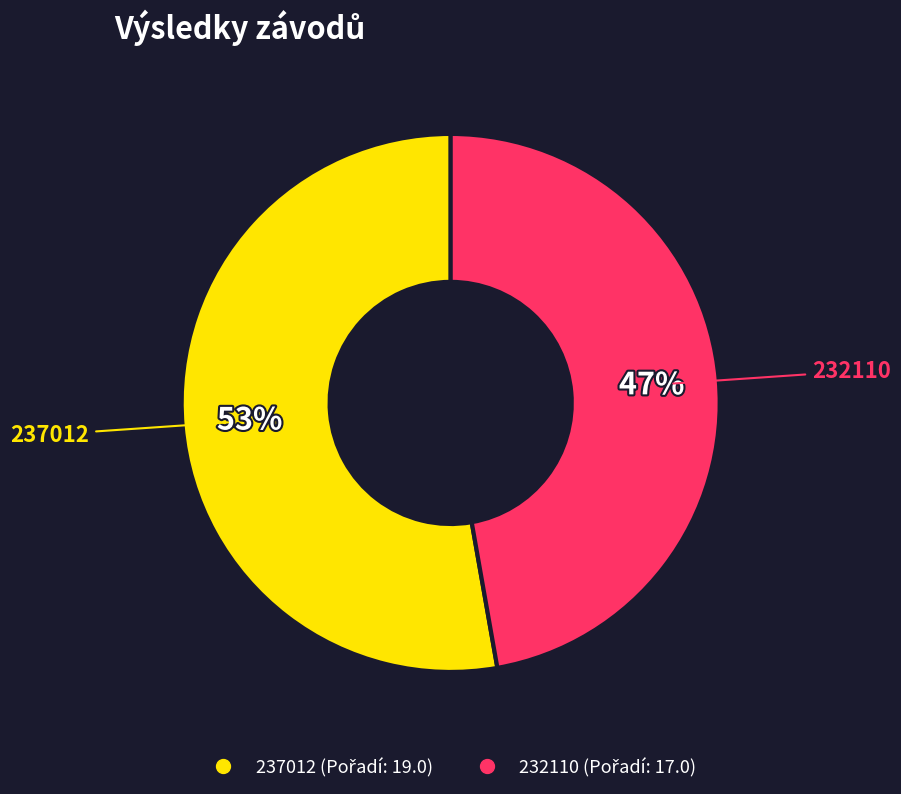

To the nearest percent, what is the average slice percentage?

50%